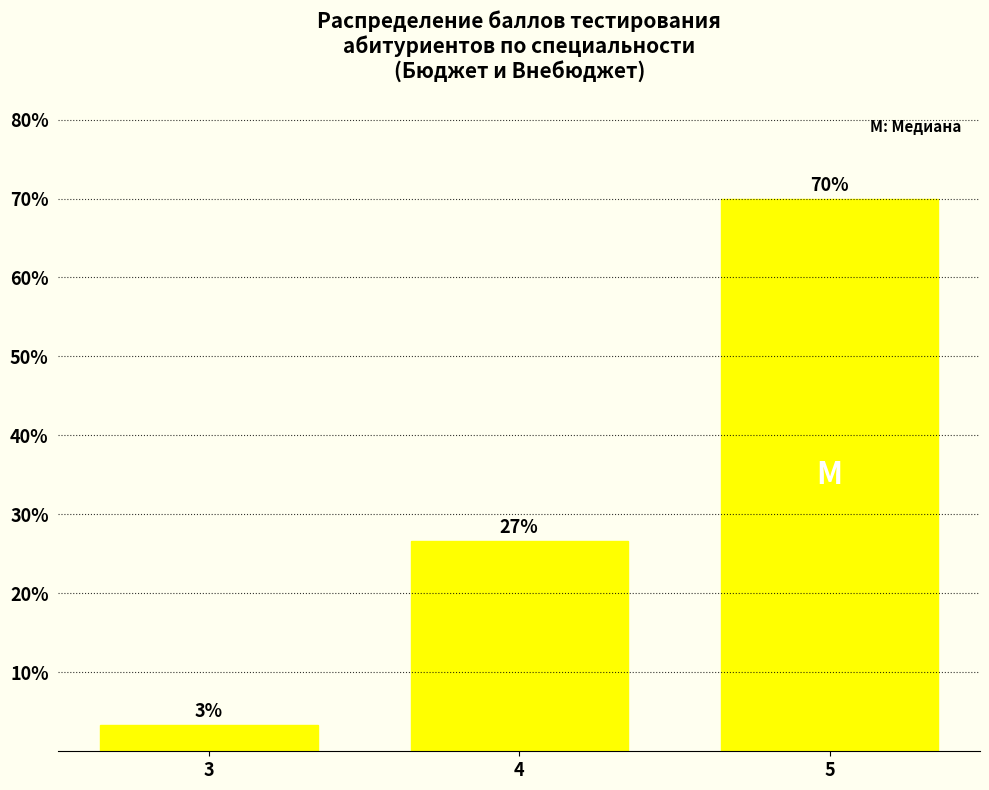

The value at 5 is 70.0. True or false?

True